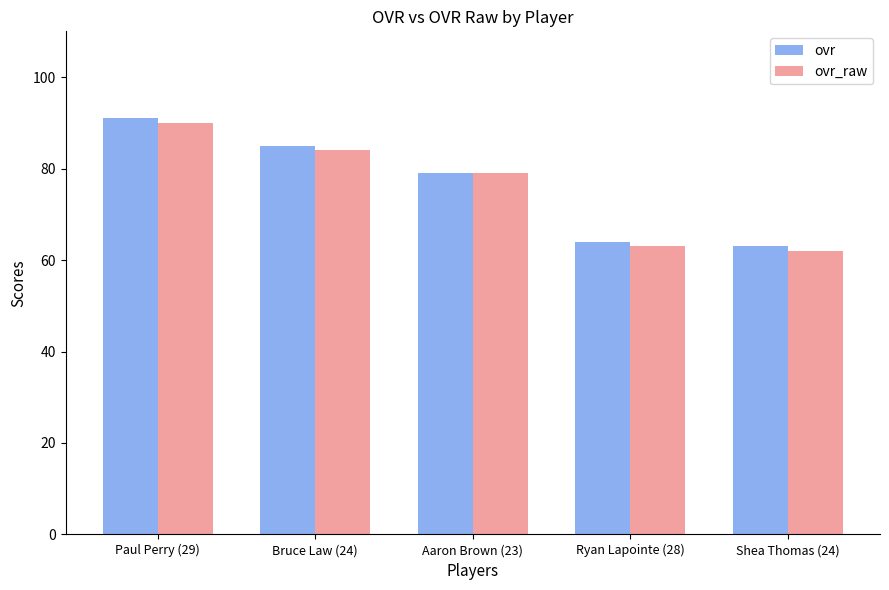

What is the difference between the second highest and minimum values in the ovr series?

22